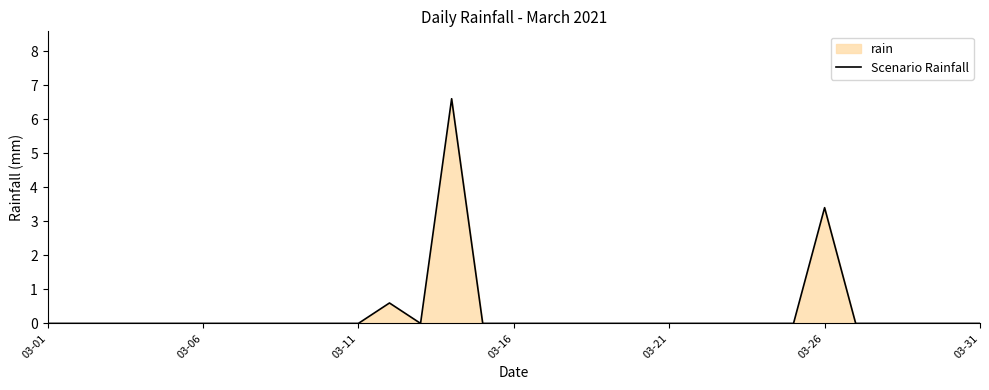

Which category has the lowest value across all series?

03-01